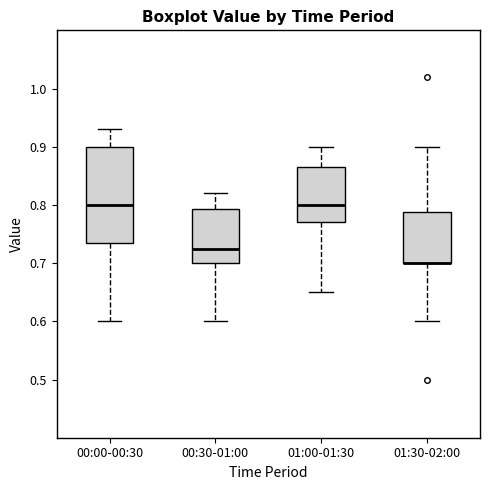

Where does the median line of the box for 01:00-01:30 sit on the y-axis? The values are not printed on the chart, so give them approximately, as read against the axis.

0.80